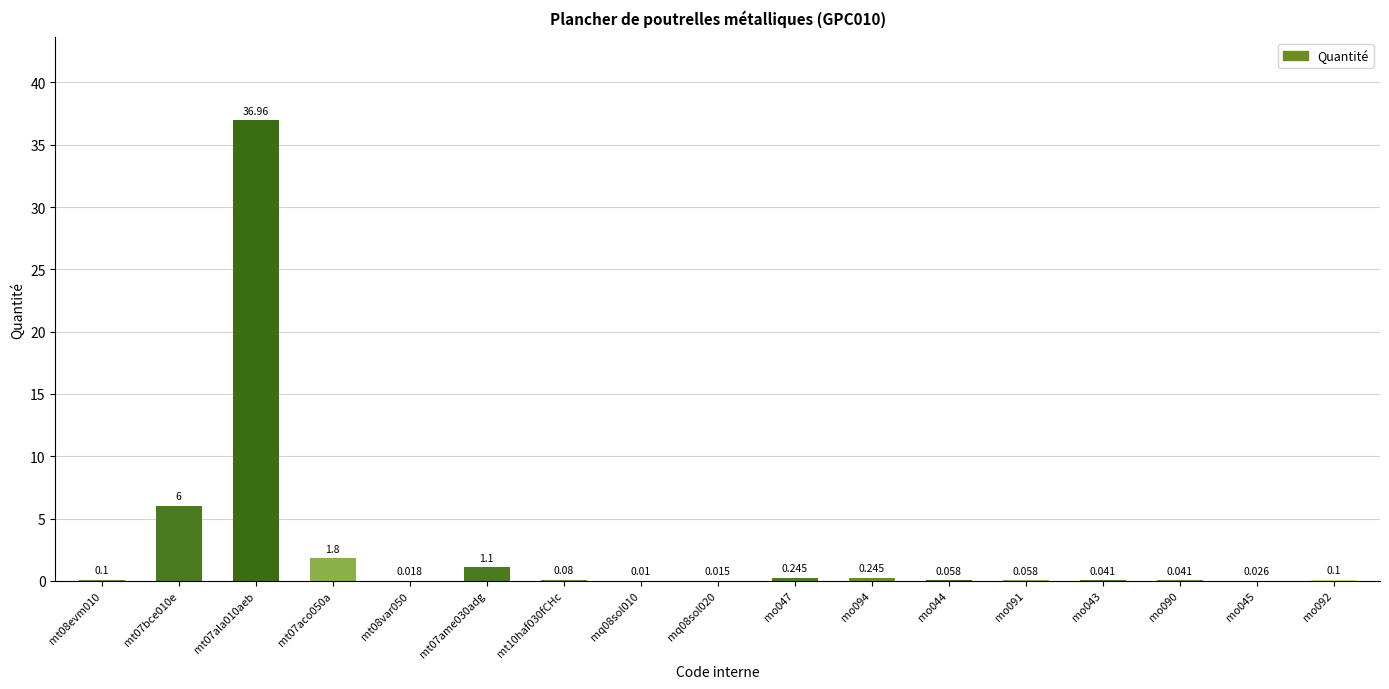

Rank the categories by value from lowest to highest.

mq08sol010, mq08sol020, mt08var050, mo045, mo043, mo090, mo044, mo091, mt10haf030fCHc, mt08evm010, mo092, mo047, mo094, mt07ame030adg, mt07aco050a, mt07bce010e, mt07ala010aeb